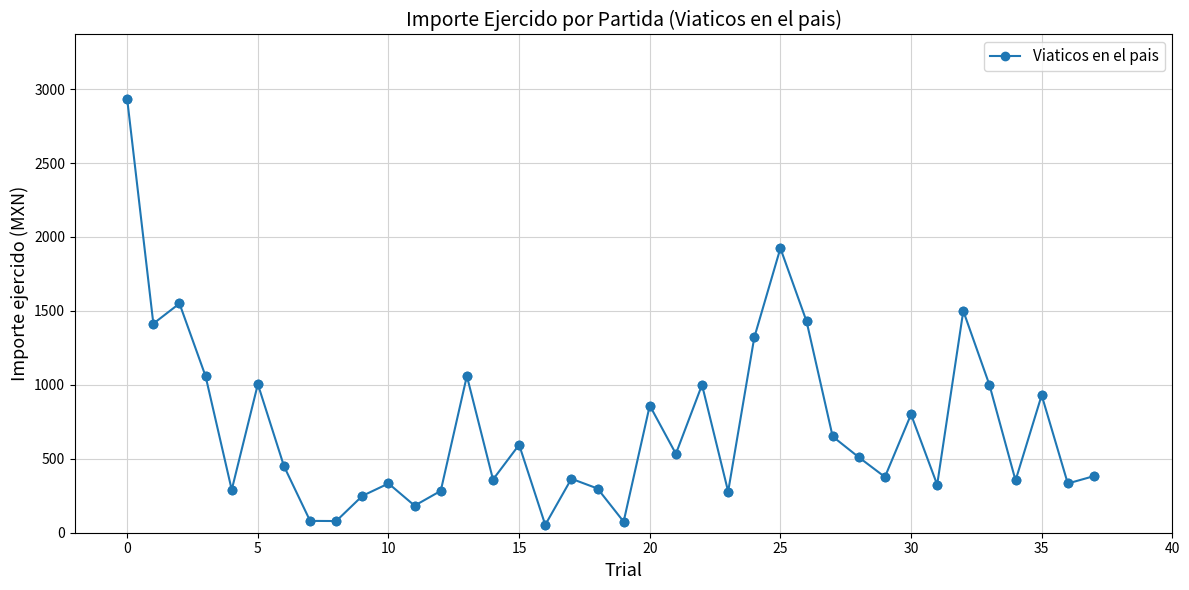

What is the value of the 2nd point from the left?

1413.9